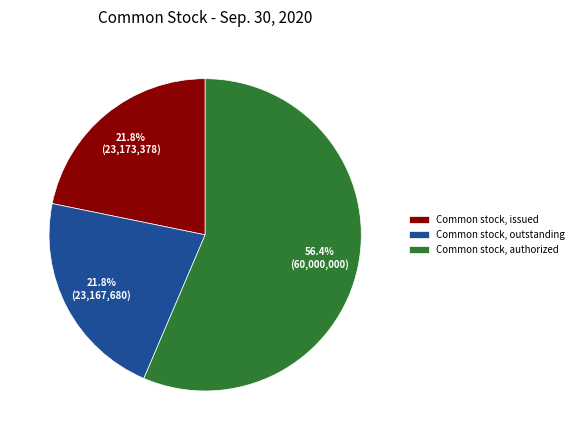

Approximately how many times larger is the value at Common stock, outstanding compared to Common stock, authorized?

0.4